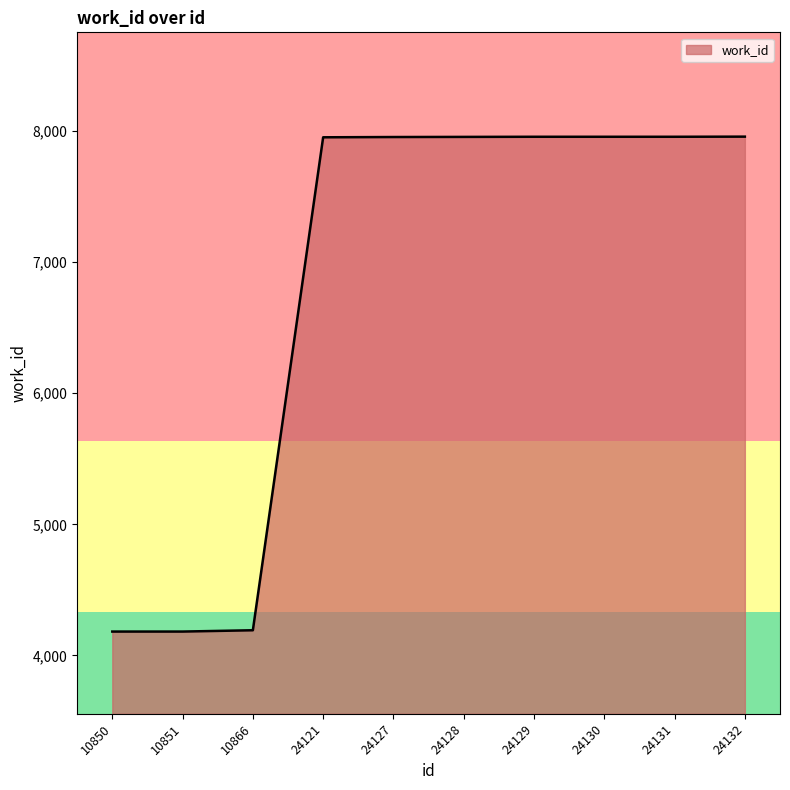

Approximately how many times larger is the value at 24121 compared to 10866?

1.9